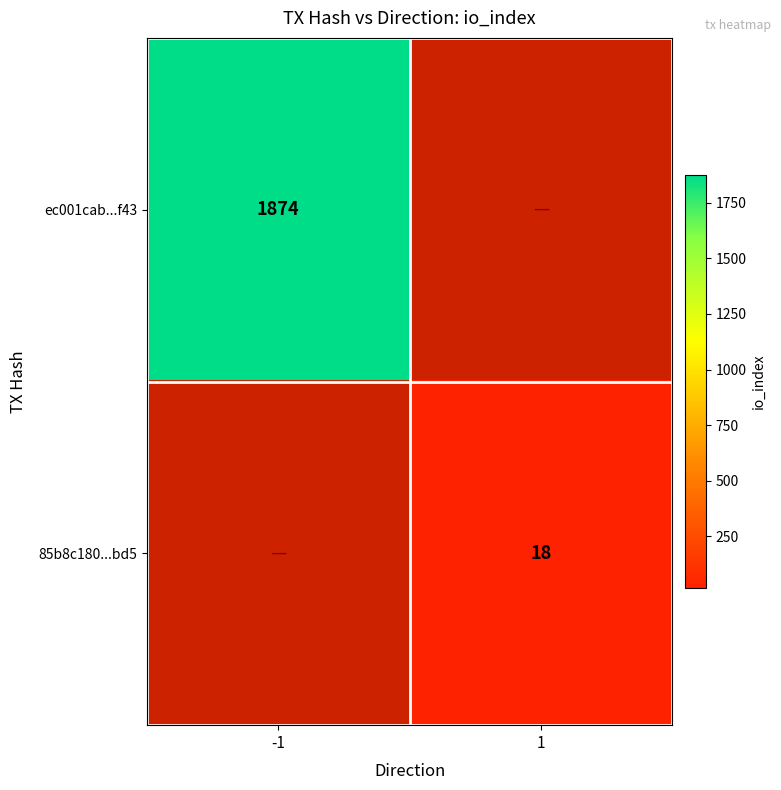

True or false: 85b8c180...bd5 has a value of 18 at 1.

True